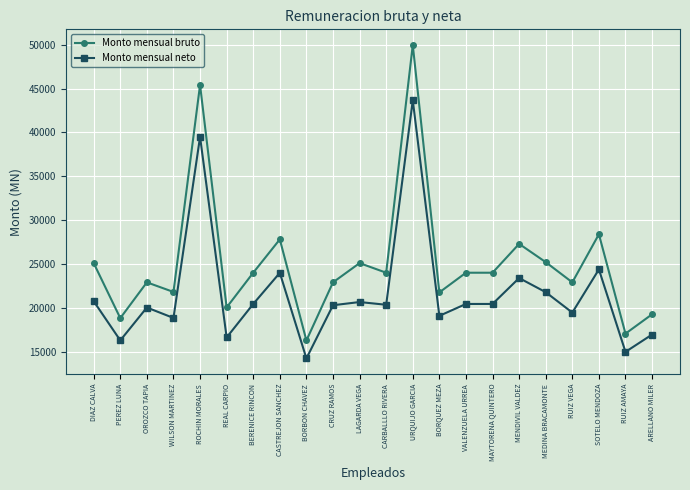

Where is the first local minimum for Monto mensual bruto?

PEREZ LUNA